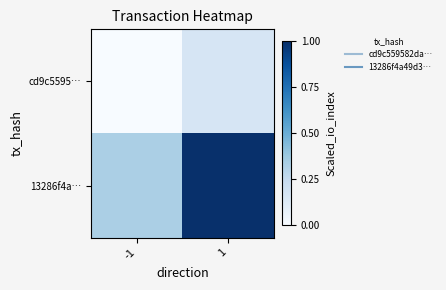

What is the spread (max minus min) of values at 1?

0.8